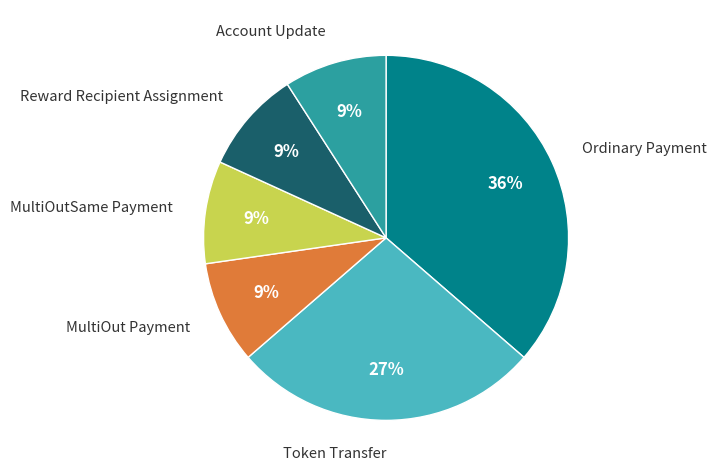

To the nearest percent, what is the average slice percentage?

17%